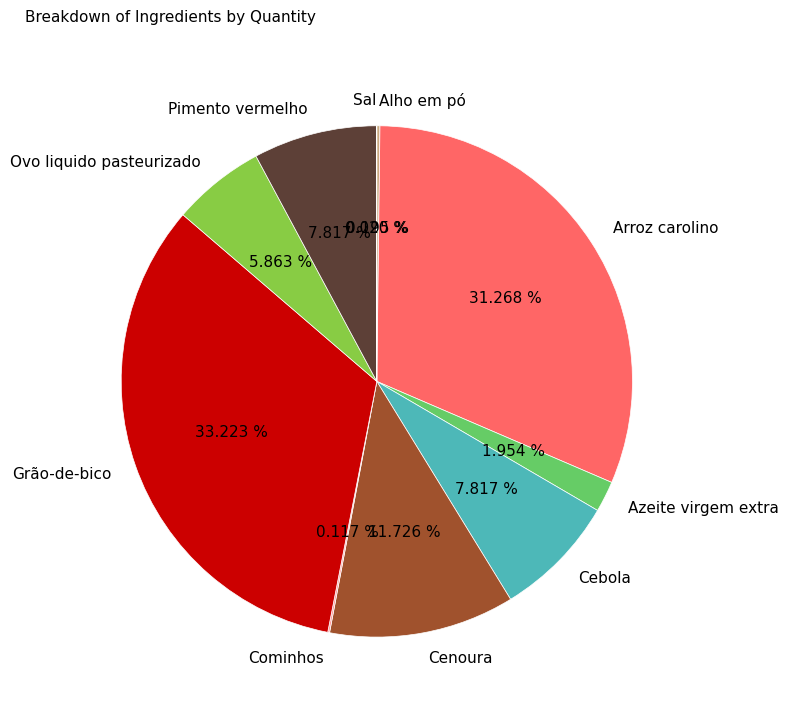

How much of the chart is everything except Ovo liquido pasteurizado?

94.1%